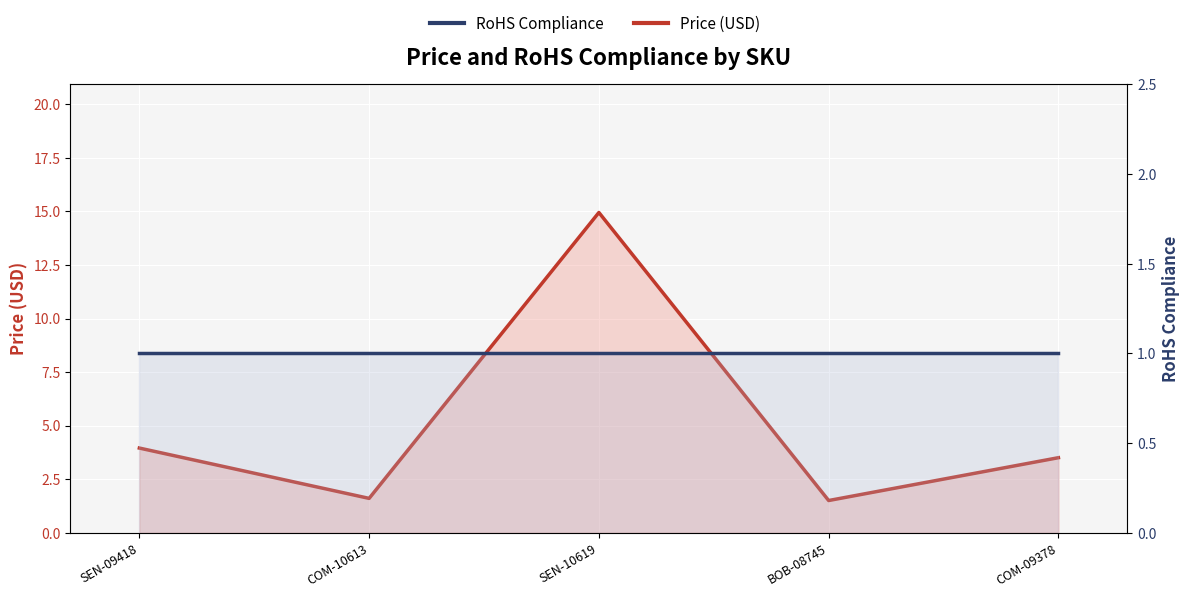

Which has a higher value, BOB-08745 or SEN-09418?

SEN-09418